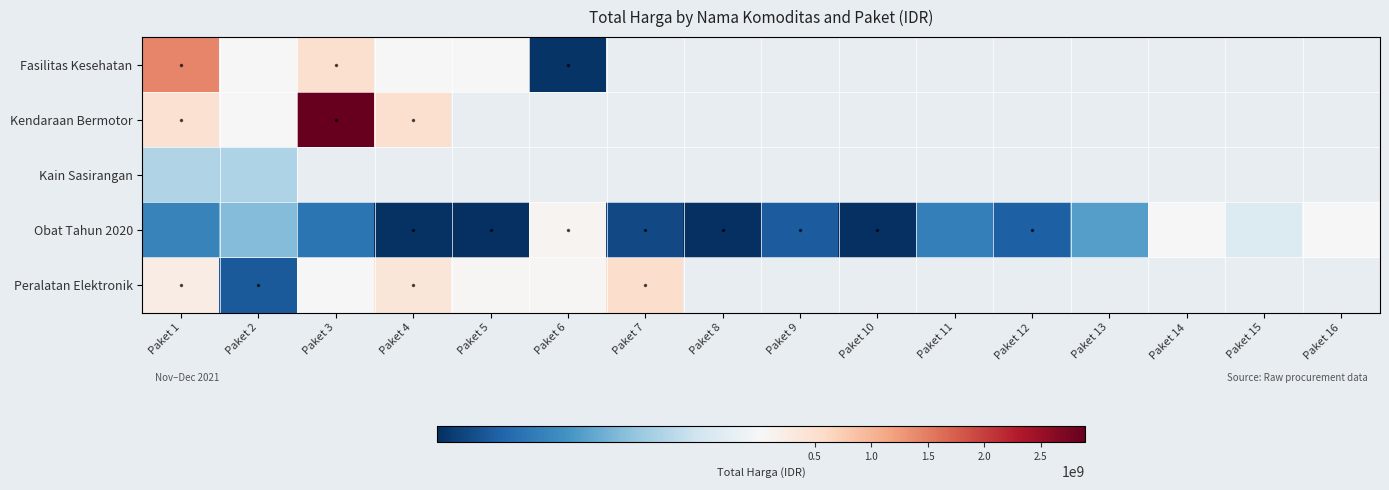

What is the lowest value of the Peralatan Elektronik series?

4350000.0